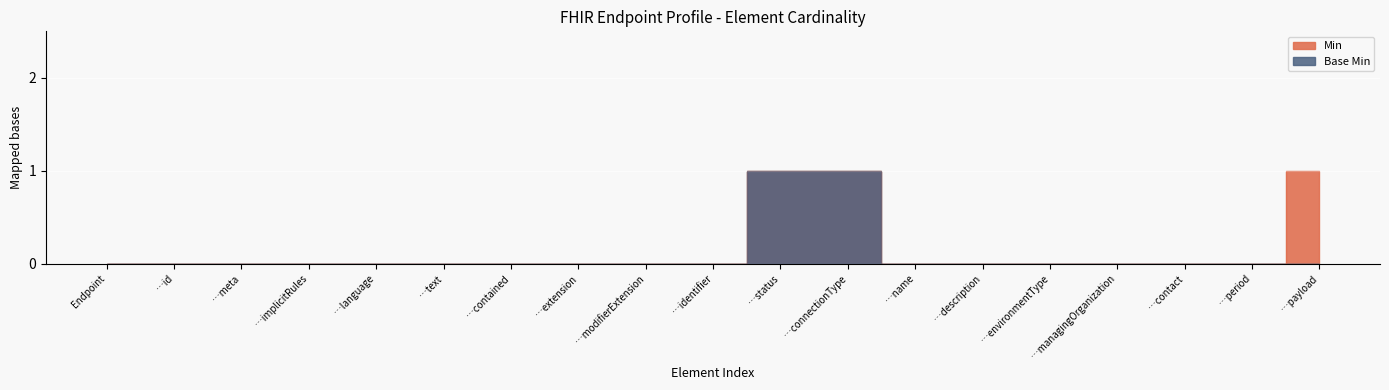

Reading left to right, what are all the values shown in this chart?

Min: 0	0	0	0	0	0	0	0	0	0	1	1	0	0	0	0	0	0	1
Base Min: 0	0	0	0	0	0	0	0	0	0	1	1	0	0	0	0	0	0	0